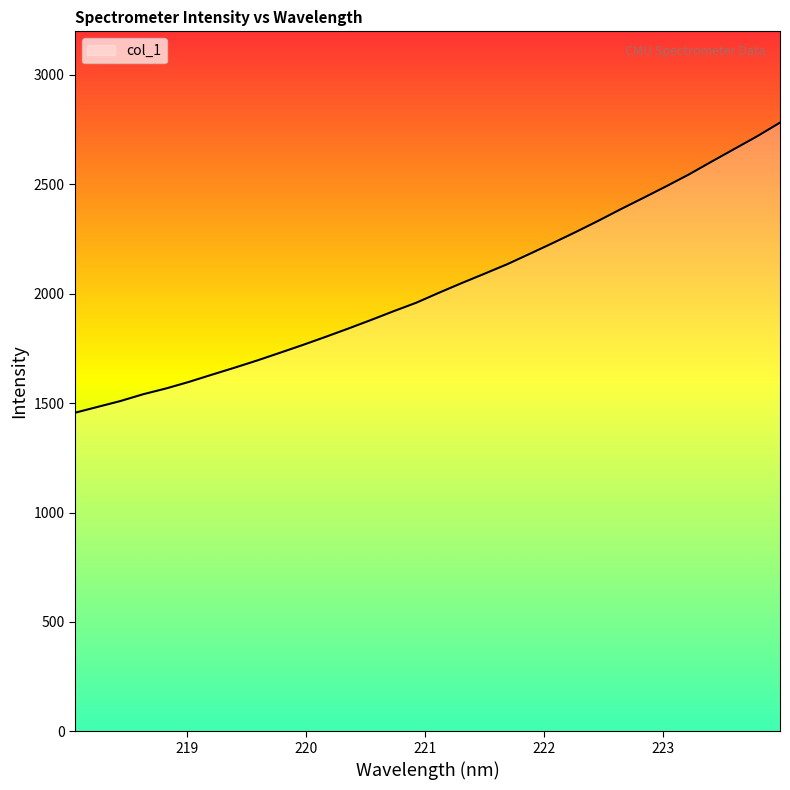

What is the difference between the maximum and minimum values?

1325.7